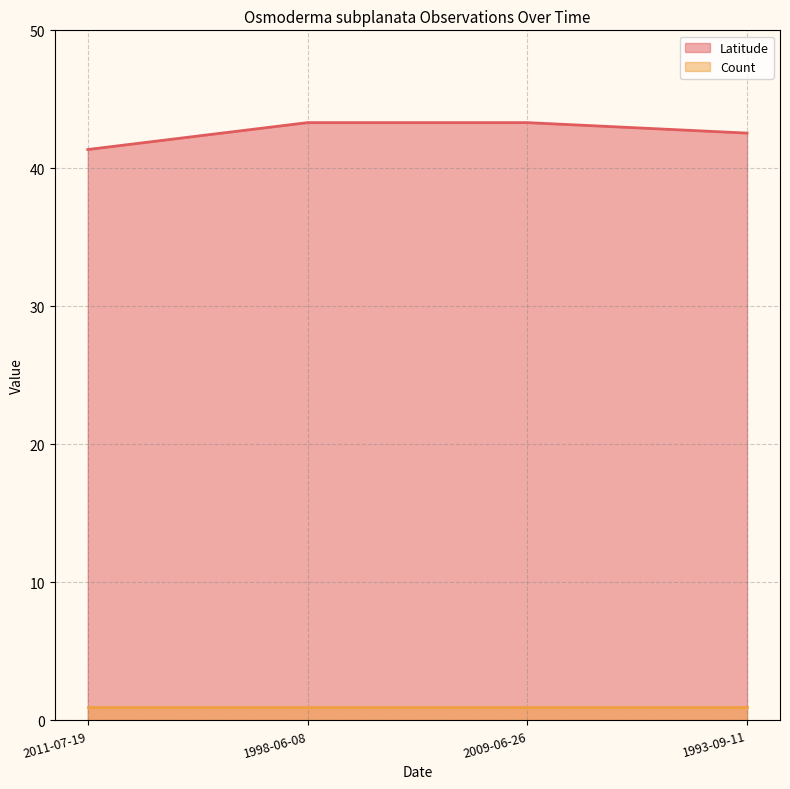

What position from the right is 1998-06-08?

3